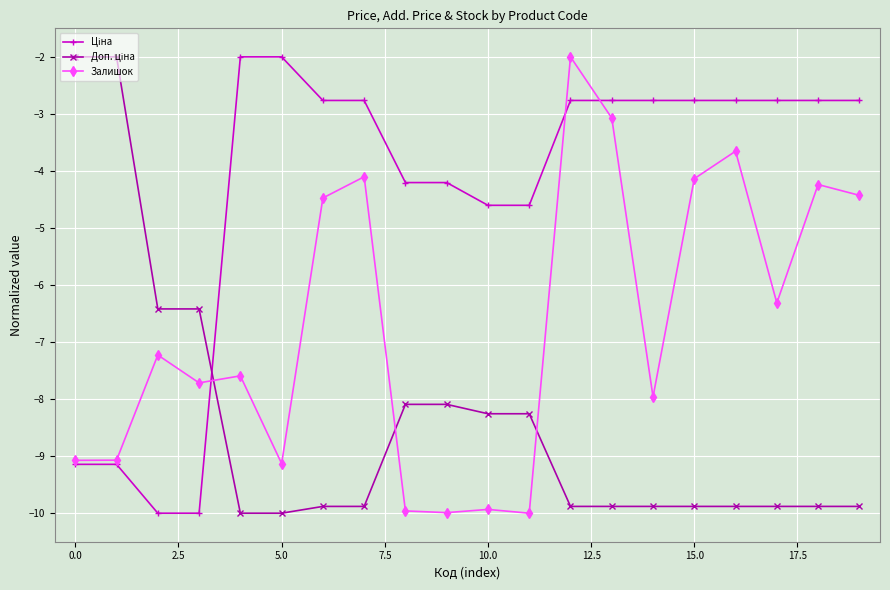

What is the value of the Залишок point at the 8th from the left?

-4.1